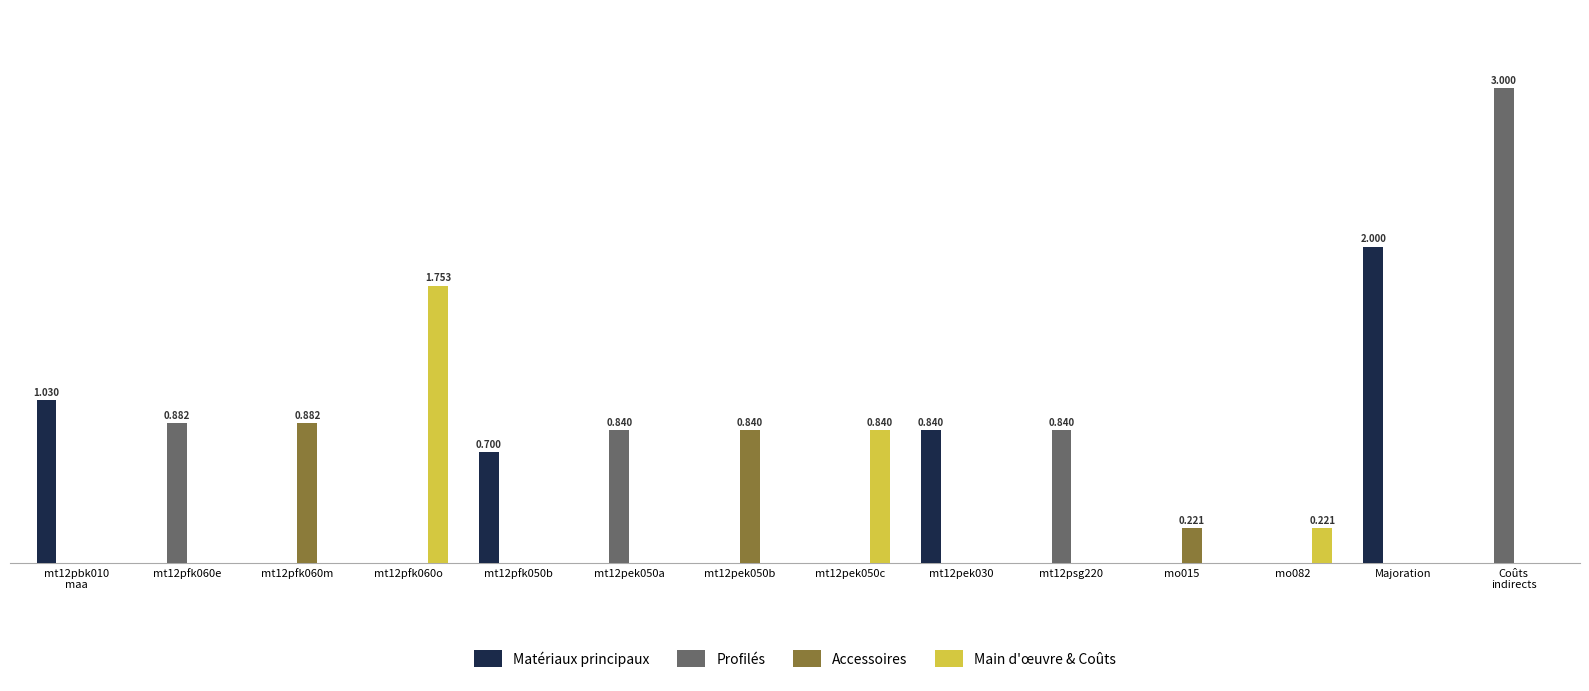

How many positive values does the Matériaux principaux series have?

4